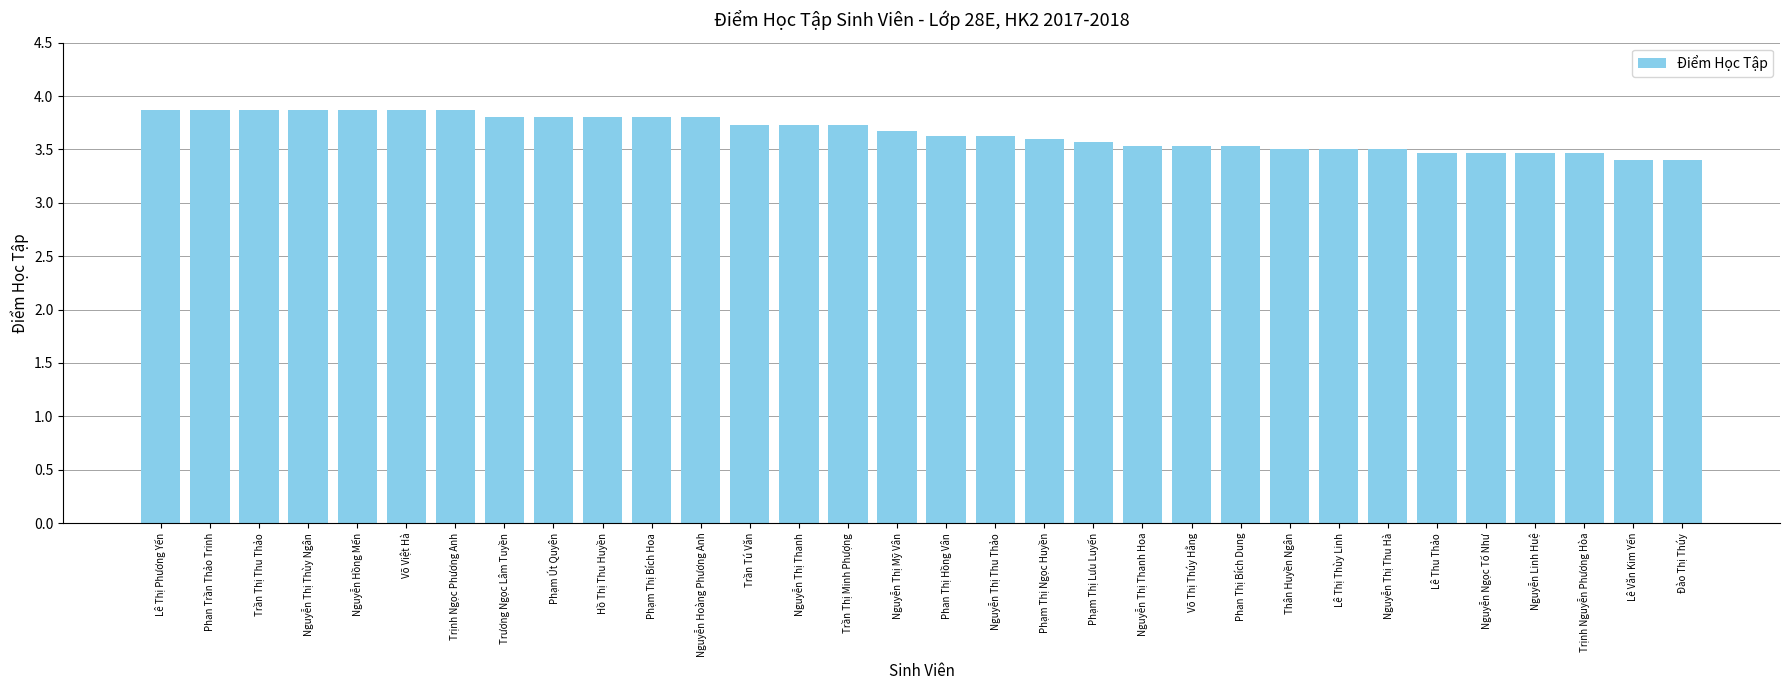

How many values are between 3 and 4?

32